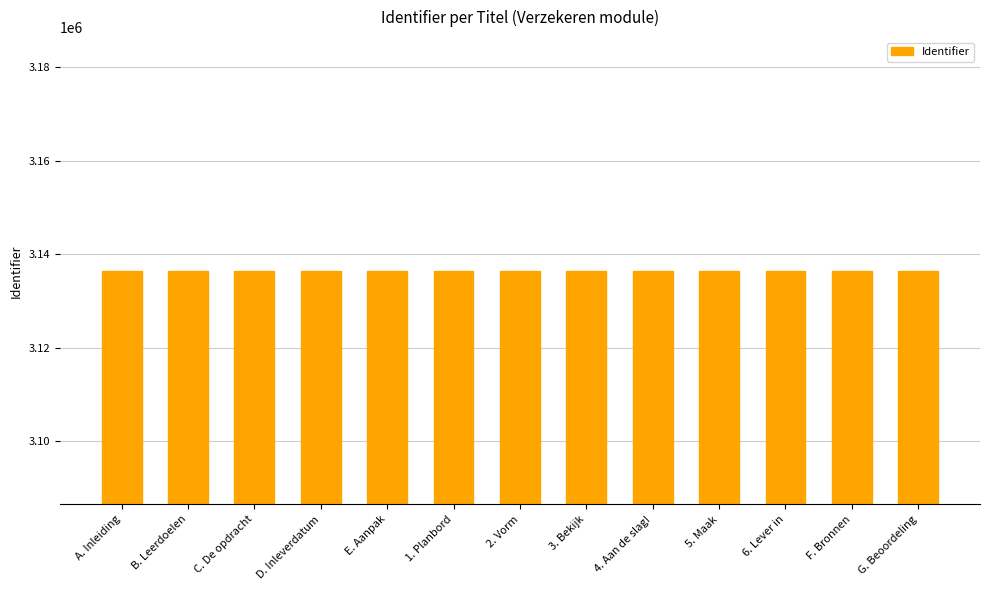

What is the sum of the values at 2. Vorm and 3. Bekijk?

6272996